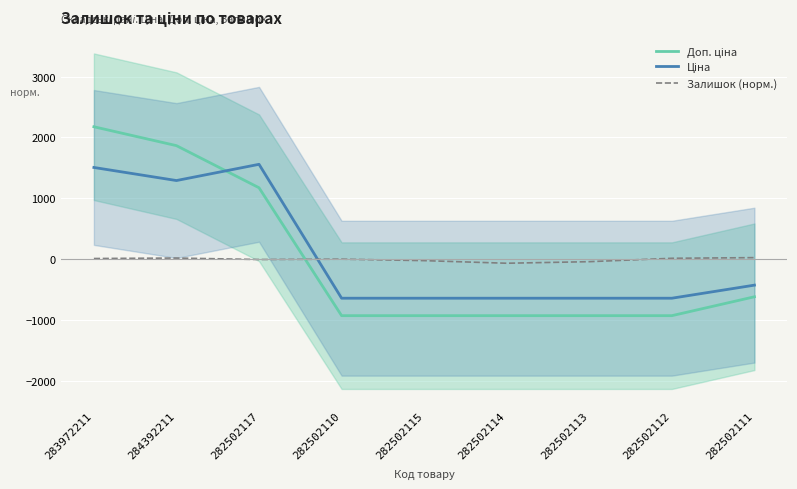

What is the average value of the Залишок (норм.) series?

-10.6